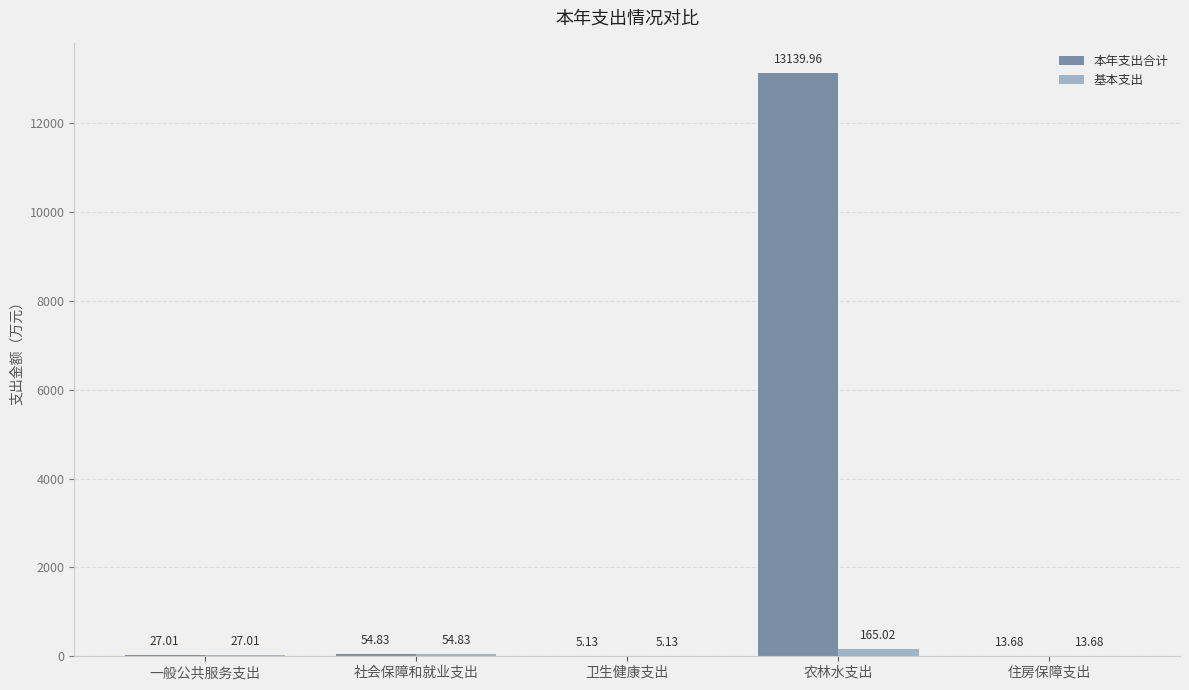

What is the sum of all 基本支出 values?

265.7